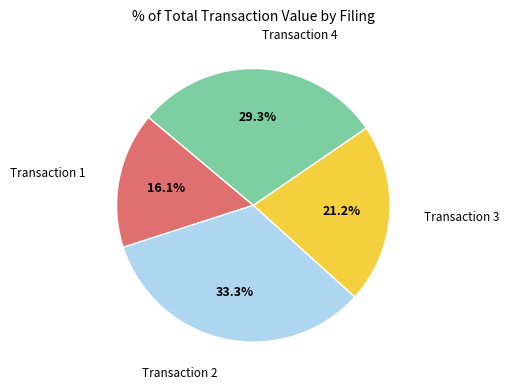

Rank the categories by value from highest to lowest.

Transaction 2, Transaction 4, Transaction 3, Transaction 1